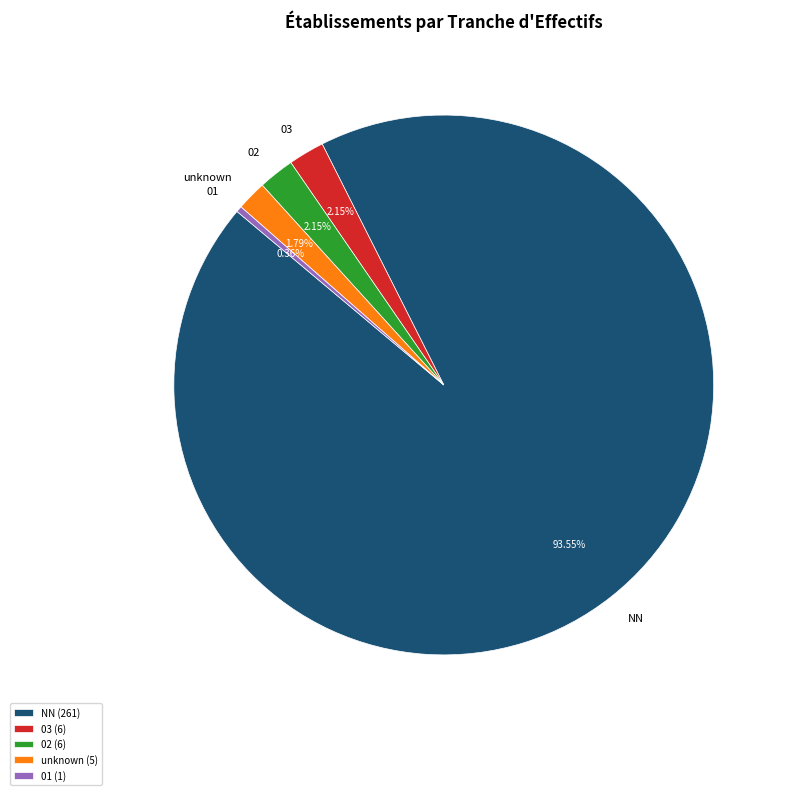

To the nearest percent, what is the difference between the largest and smallest slice percentages?

93%